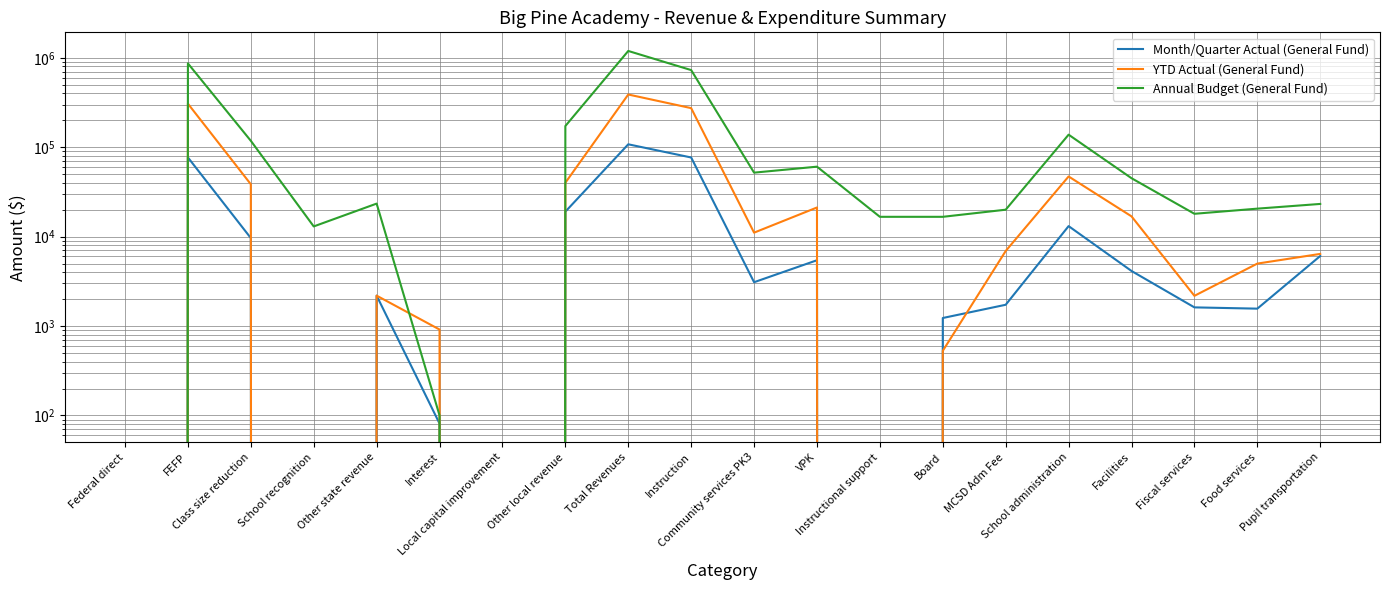

How many values in the YTD Actual (General Fund) series exceed 6905?

10